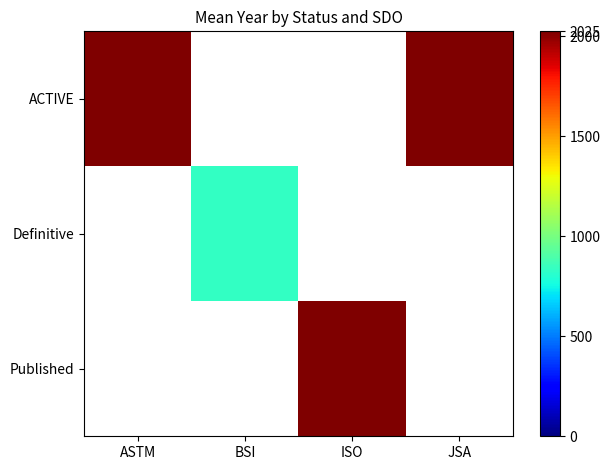

How many series are shown in this chart?

3